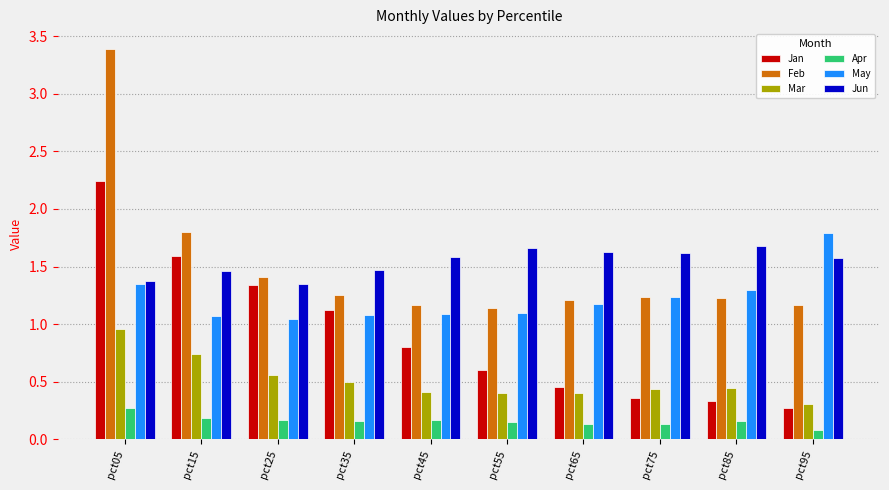

Between pct25 and pct65, which series saw the biggest shift?

Jan